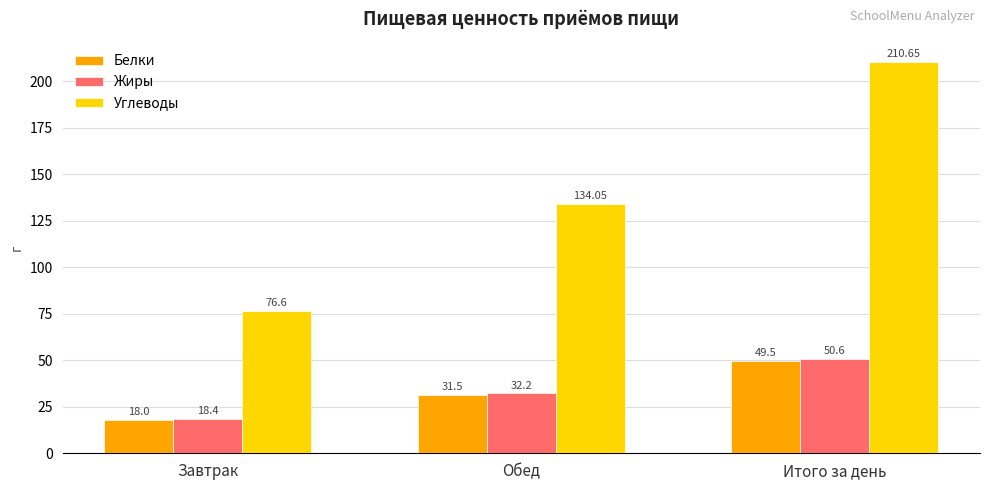

What is the highest value of the Углеводы series?

210.7